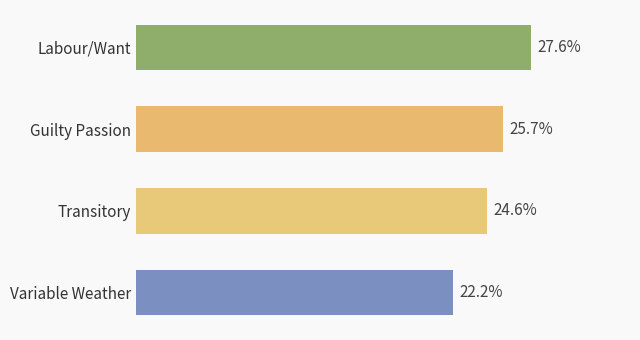

Does the chart contain stacked bars?

No